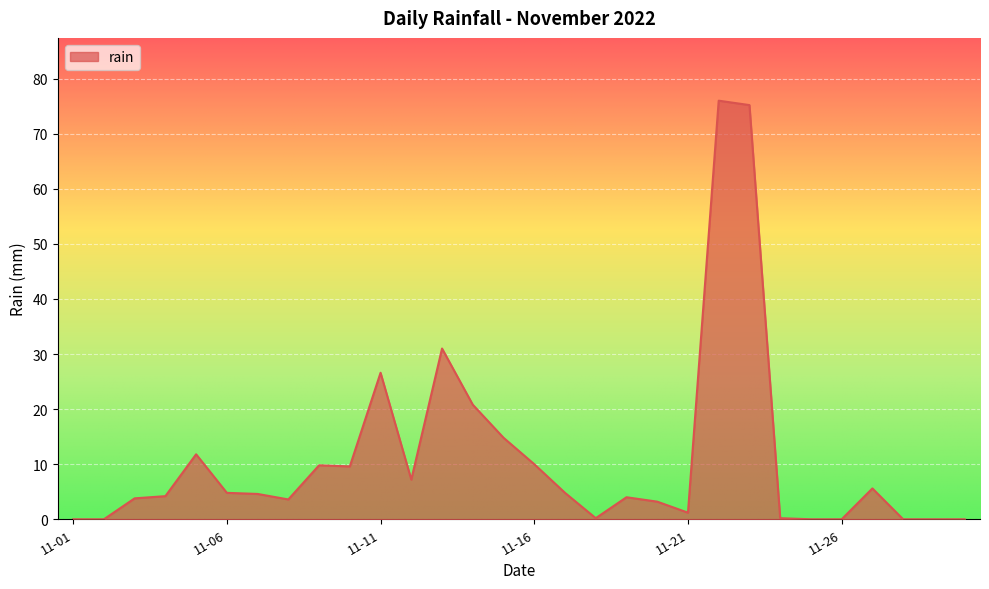

How many lines are shown in the chart?

1